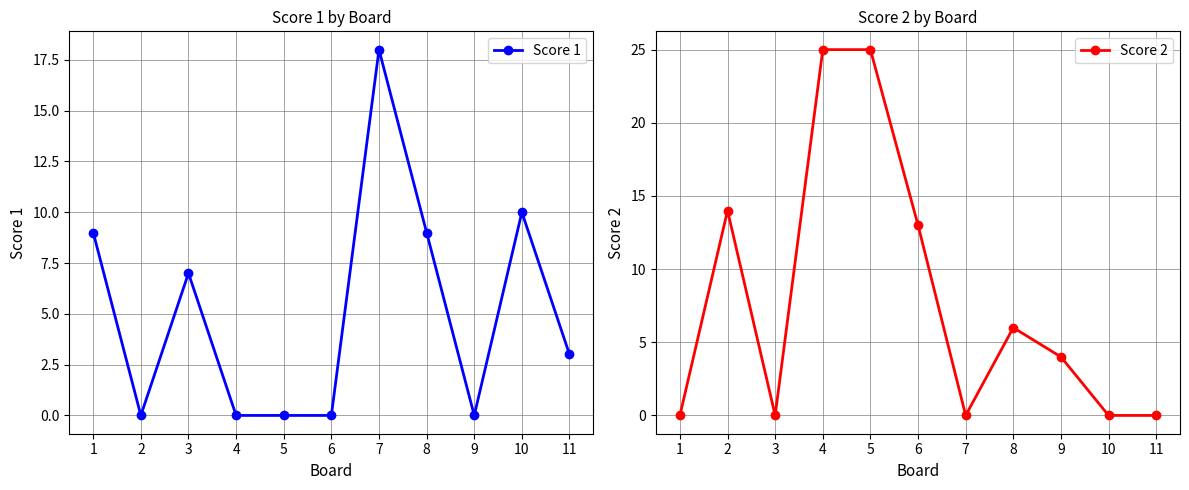

Count the number of categories in the chart.

11